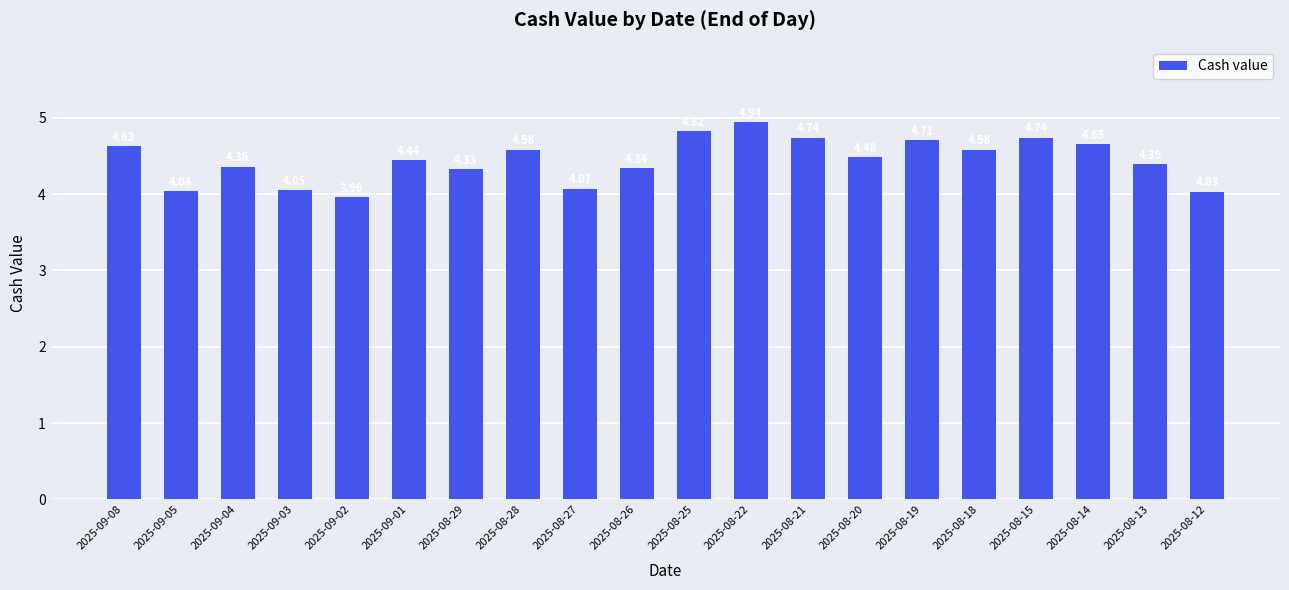

Is it true that the value at 2025-09-01 is 2.1?

False